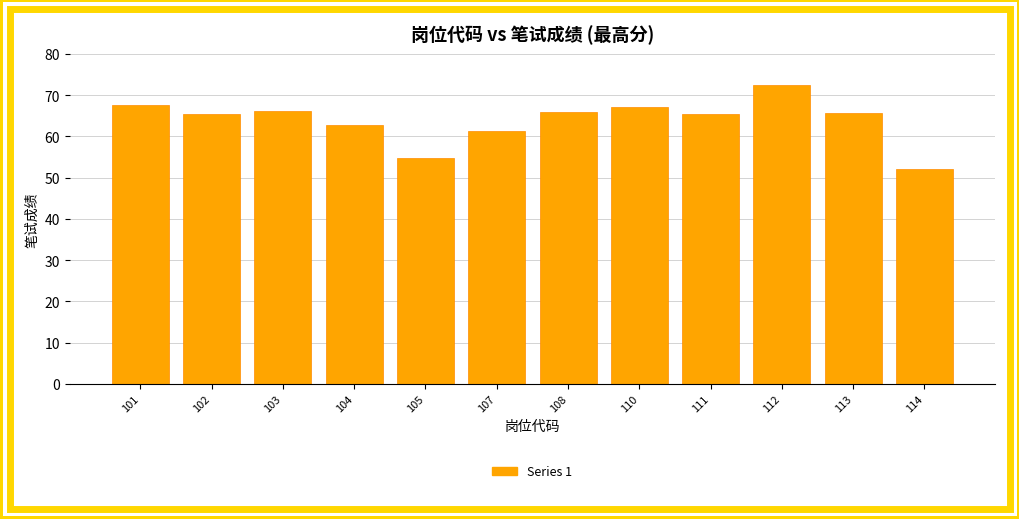

What is the value of the 7th bar from the left?

65.9